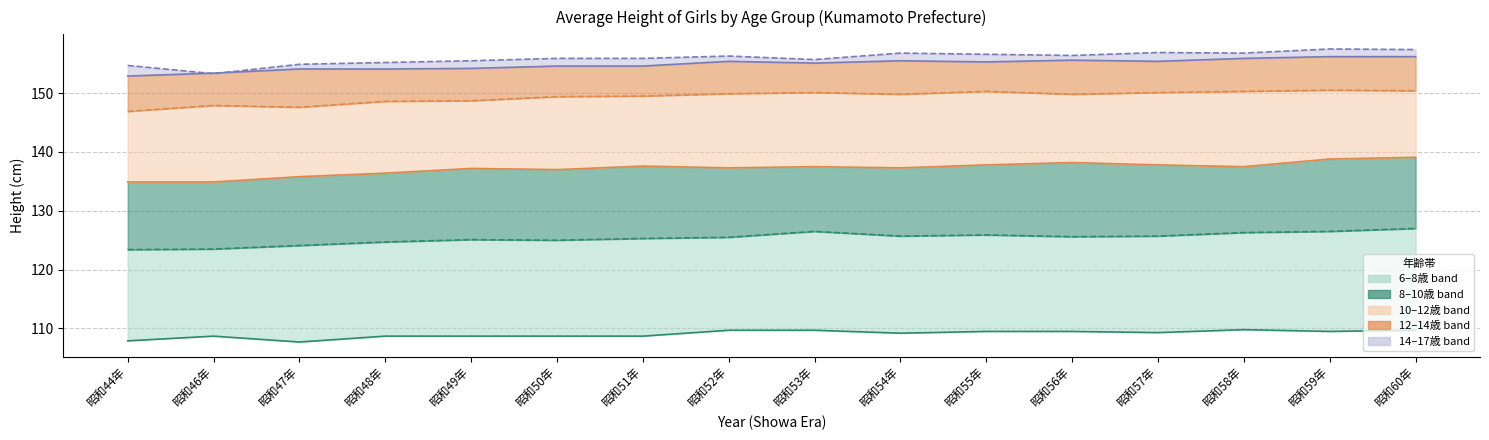

How many lines are shown in the chart?

6